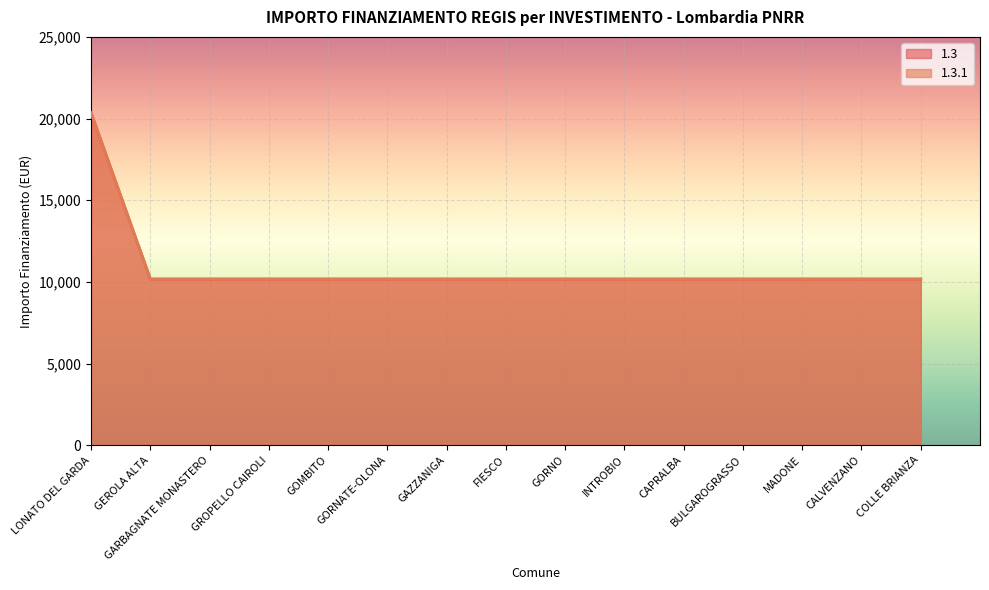

Reading left to right, extract all data points from this chart.

1.3: 20344	10172	10172	10172	10172	10172	10172	10172	10172	10172	10172	10172	10172	10172	10172
1.3.1: 20344	10172	10172	10172	10172	10172	10172	10172	10172	10172	10172	10172	10172	10172	10172